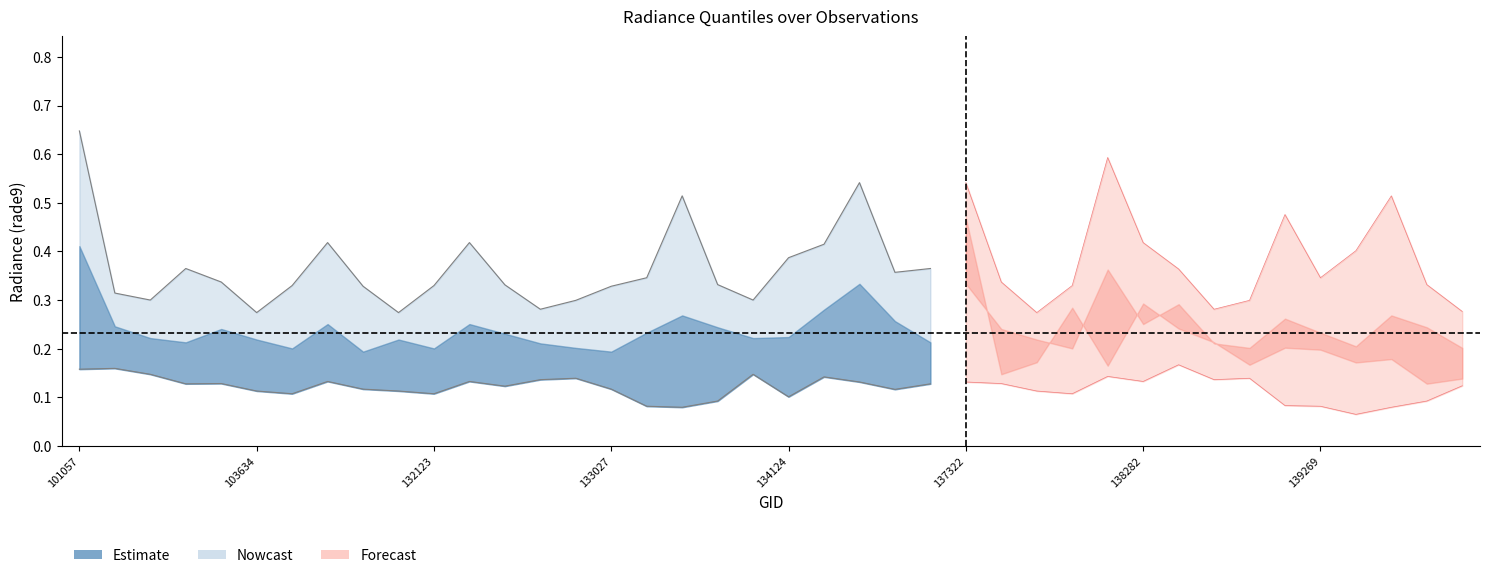

What is the difference between the maximum and minimum values in the rade9_aggzone_norm series?

0.4